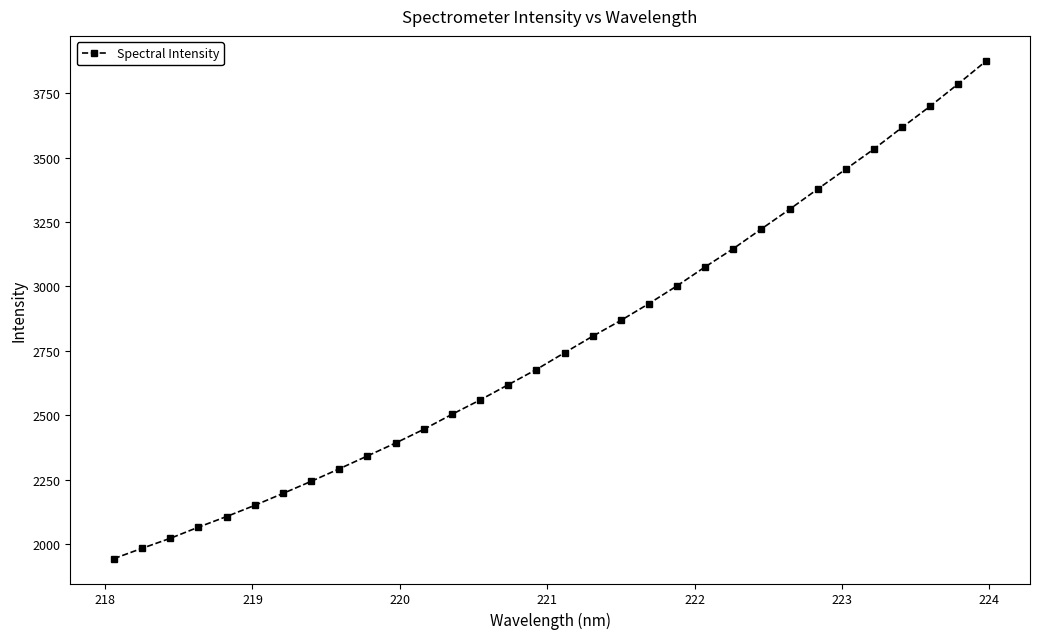

What is the value of the 17th point from the left?

2742.7